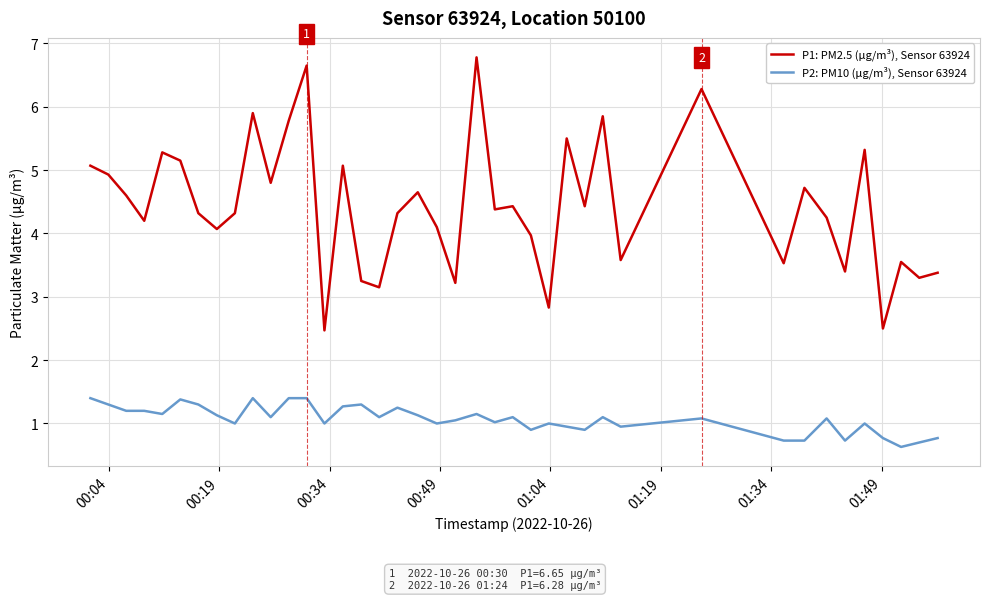

True or false: P1: PM2.5 (μg/m³), Sensor 63924 and P2: PM10 (μg/m³), Sensor 63924 cross at least once.

False